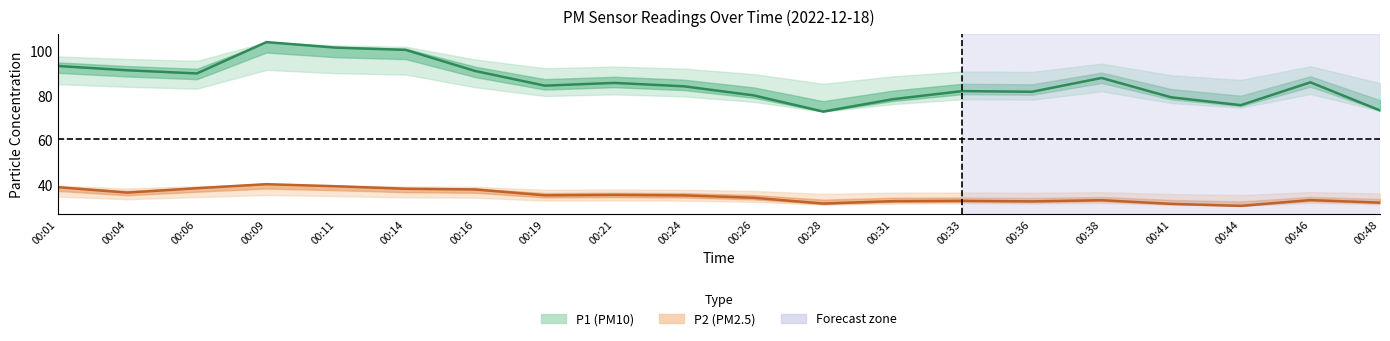

Between 00:06 and 00:36, which is larger?

00:06